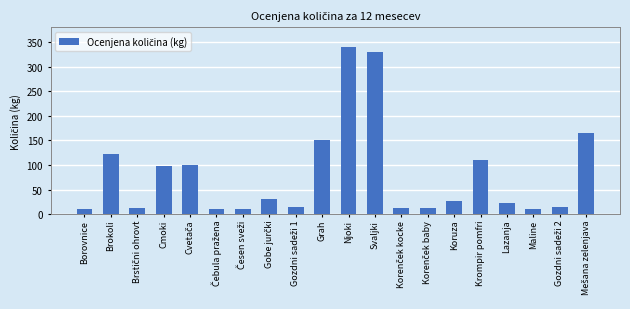

What is the maximum value shown in the chart?

339.4